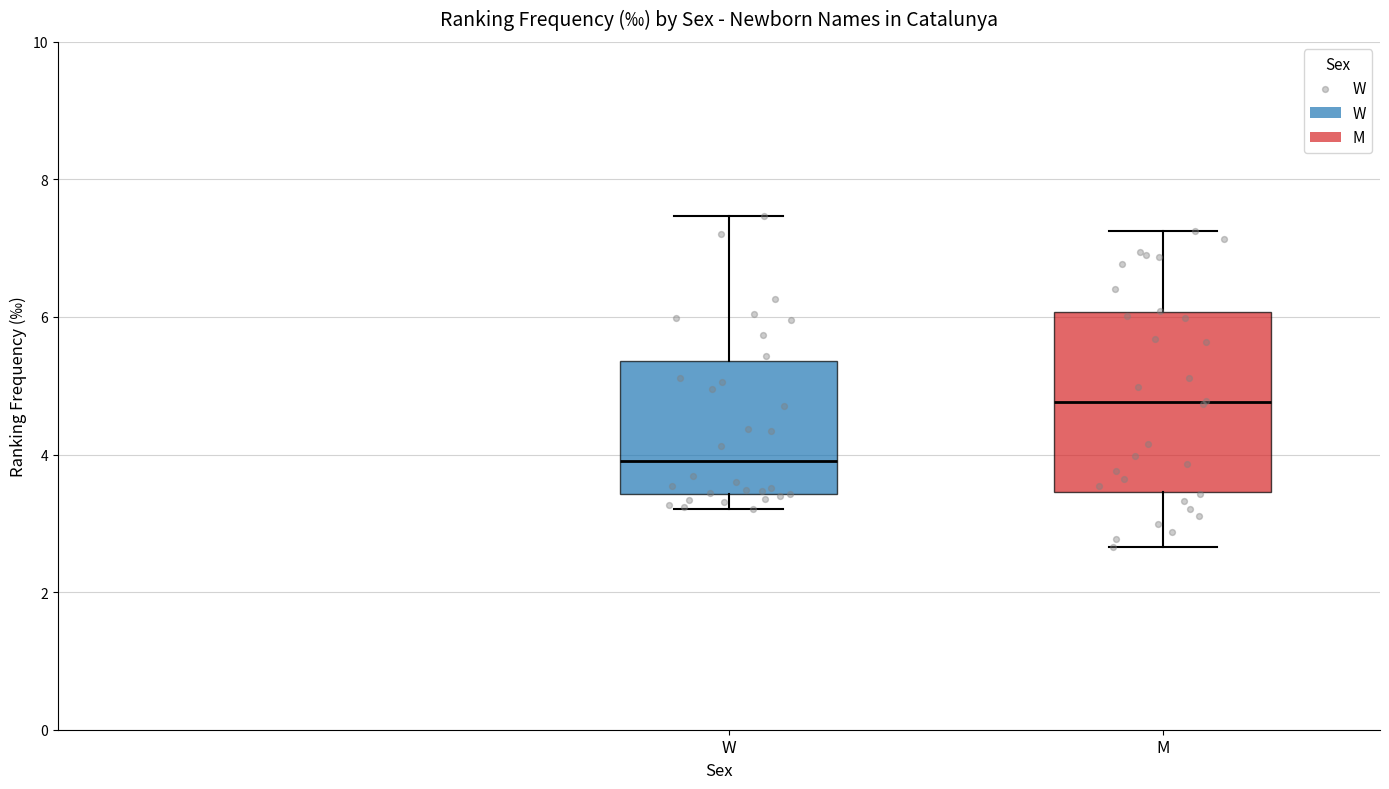

Which box's median line is the lowest?

W